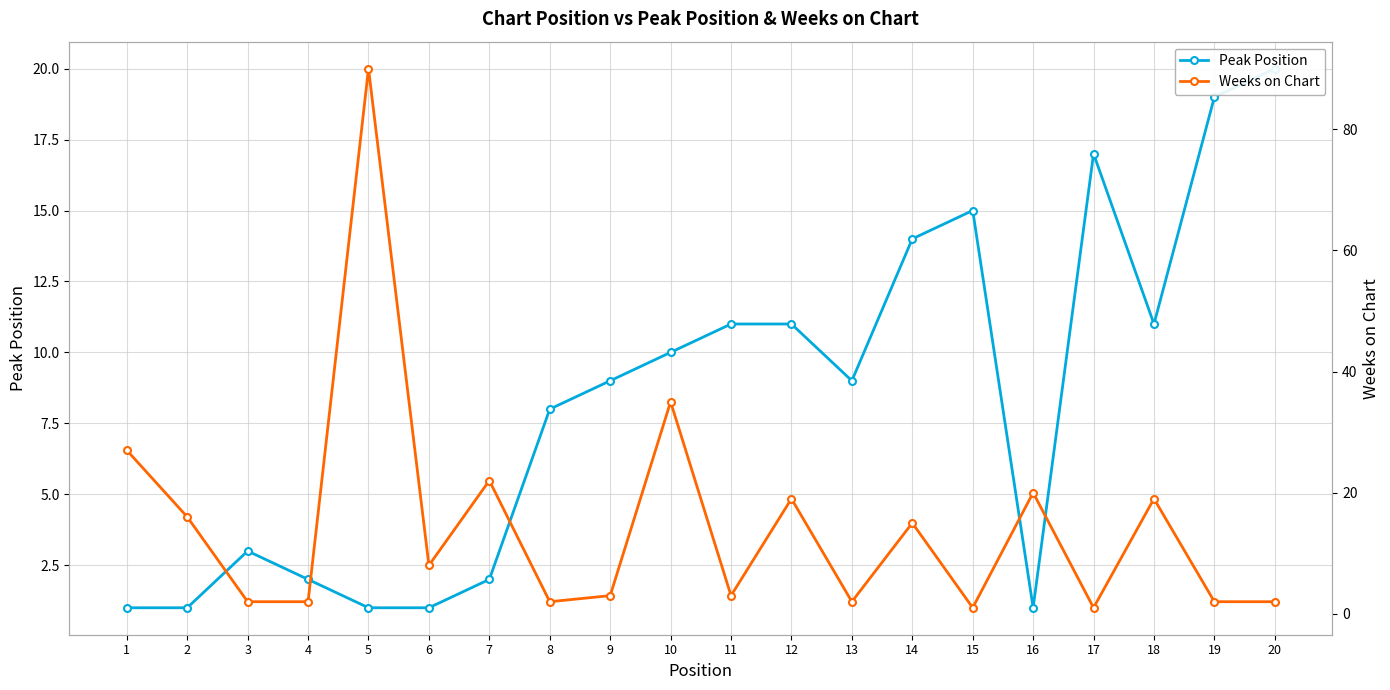

Where is the first local maximum for Weeks on Chart?

5